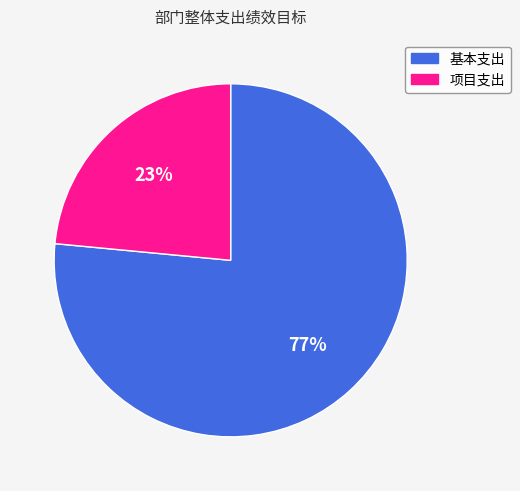

Do 项目支出 and 基本支出 together represent more than half of the pie?

Yes